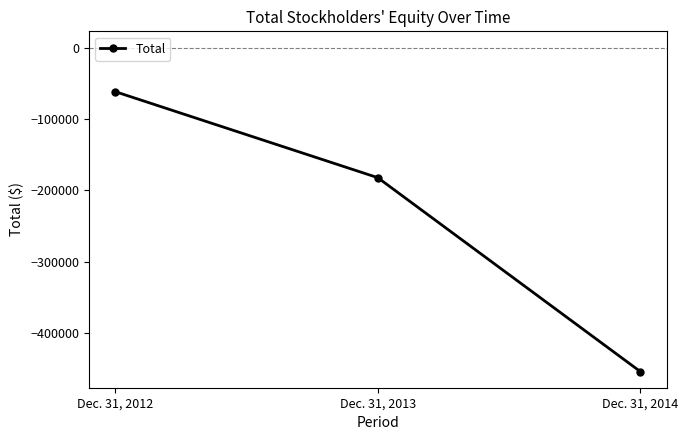

Where does the data first go above -182153?

Dec. 31, 2012